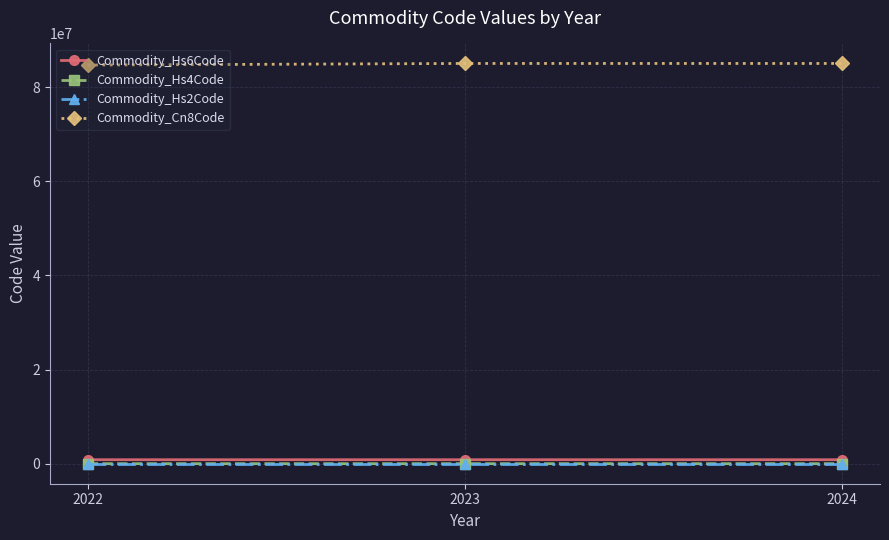

What is the maximum value shown in the chart?

85030099.0